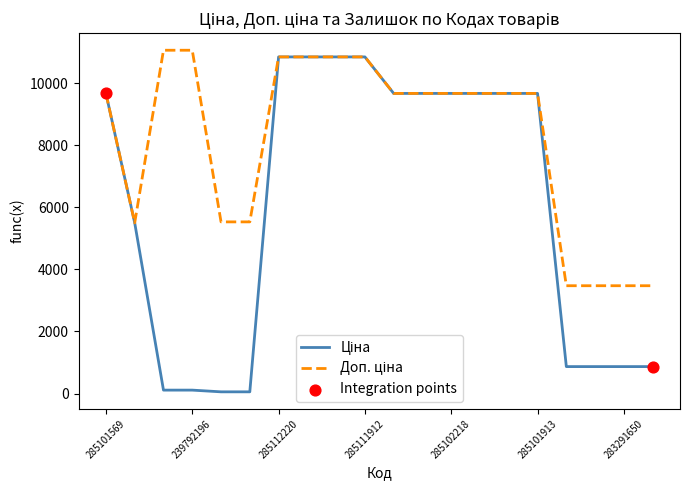

What is the greatest value displayed?

11055.0